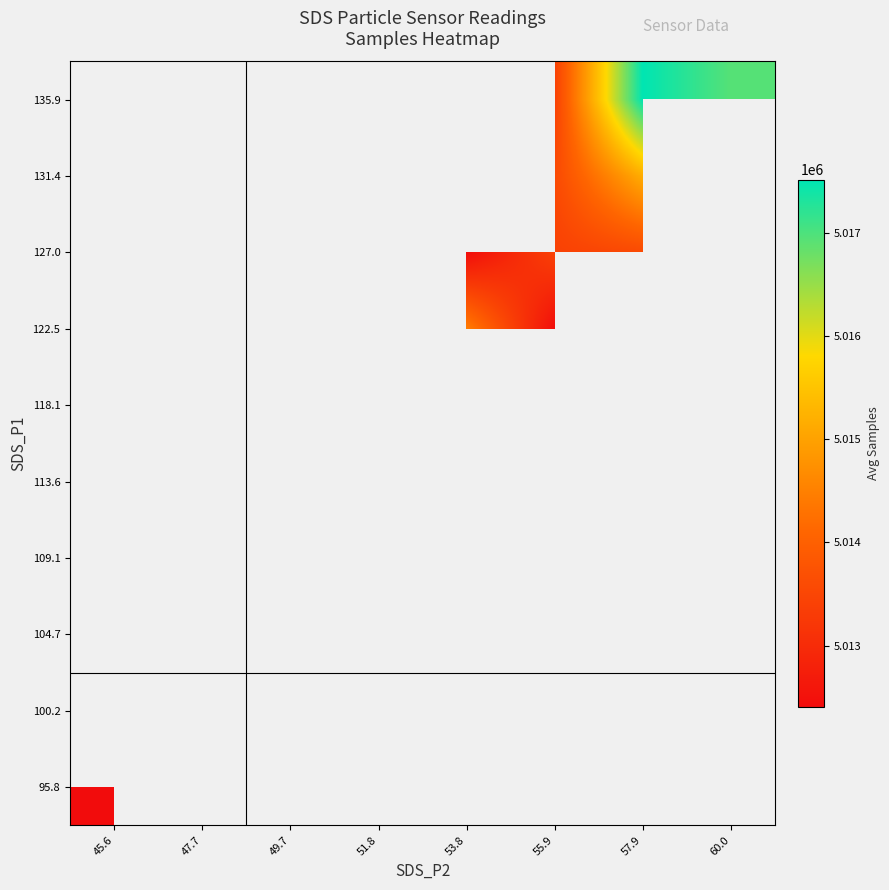

Is it true that 118.1 equals 5014003.3 at 53.8?

True